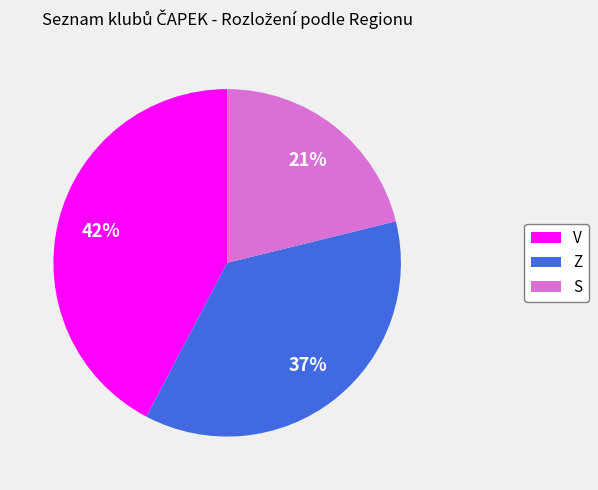

Is the sum of V and S greater than half?

Yes